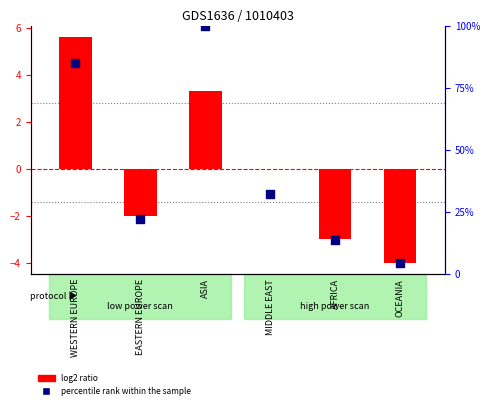

Which series has the largest total across all categories?

percentile rank within the sample